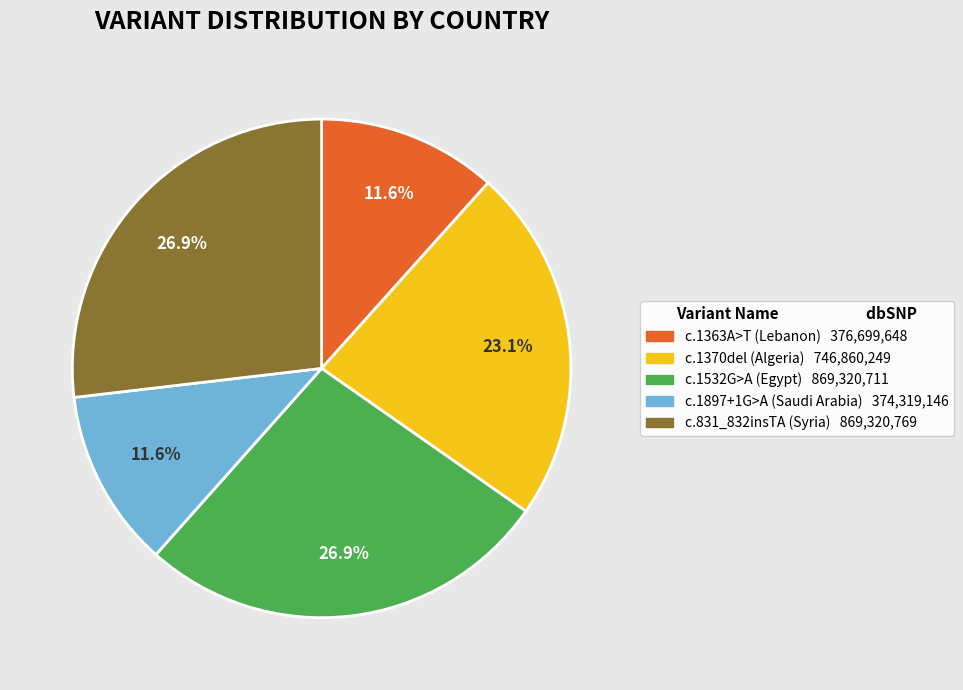

What percentage is NOT represented by c.831_832insTA (Syria)?

73.1%